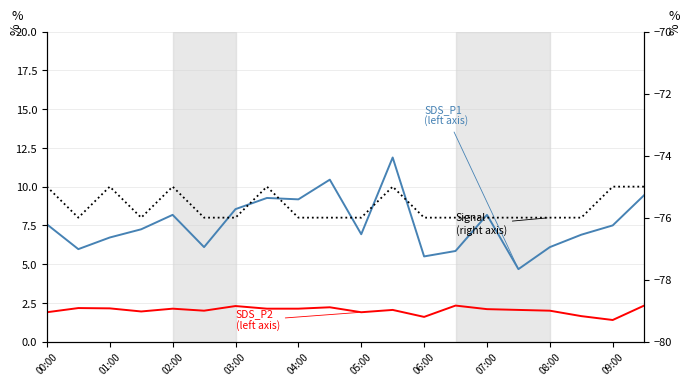

What is the difference between the second highest and second lowest values in the SDS_P2
(left axis) series?

0.7